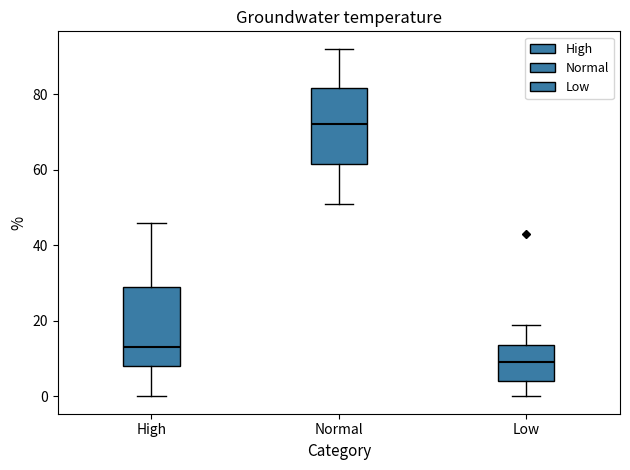

Reading left to right, transcribe this box plot: for each box, give where its median line is, the range the box spans, and where its two whiskers end, as read against the y-axis. The values are not printed on the chart, so give them approximately, as read against the axis.

High: median 14, box 8 to 30, whiskers 0 to 46
Normal: median 72, box 62 to 82, whiskers 52 to 92
Low: median 10, box 4 to 14, whiskers 0 to 20